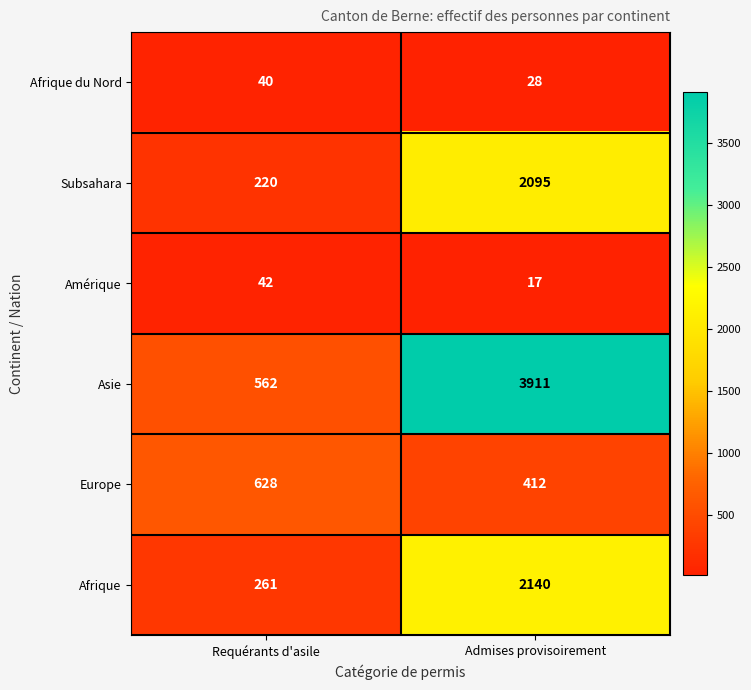

Is it true that Amérique equals 42 at Requérants d'asile?

True